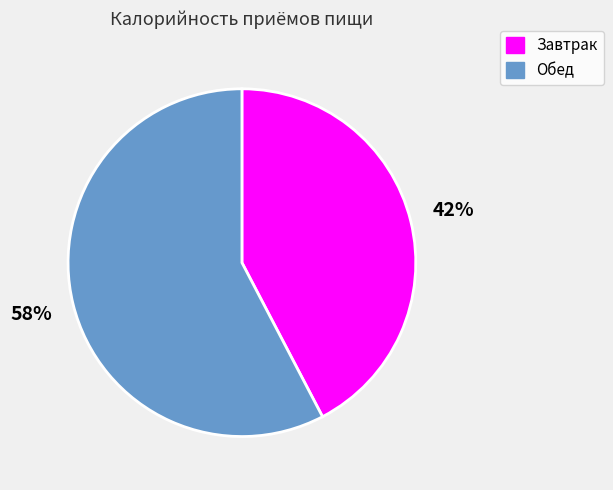

Is Завтрак the majority of the pie?

No